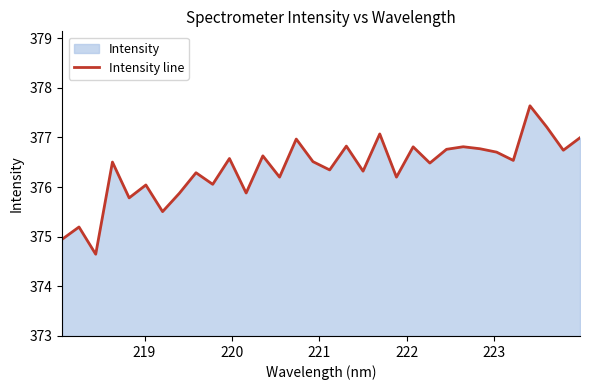

What is the greatest value displayed?

377.6